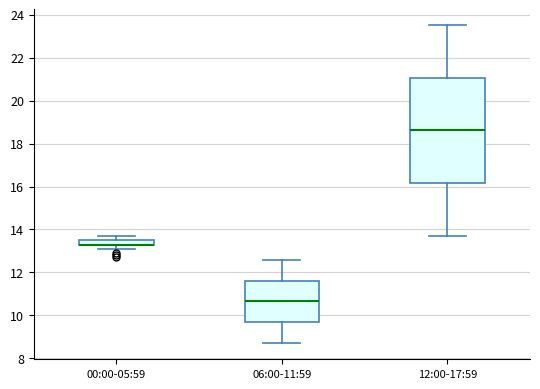

Where is the lower edge of the box for 00:00-05:59 on the y-axis? The values are not printed on the chart, so give them approximately, as read against the axis.

13.4